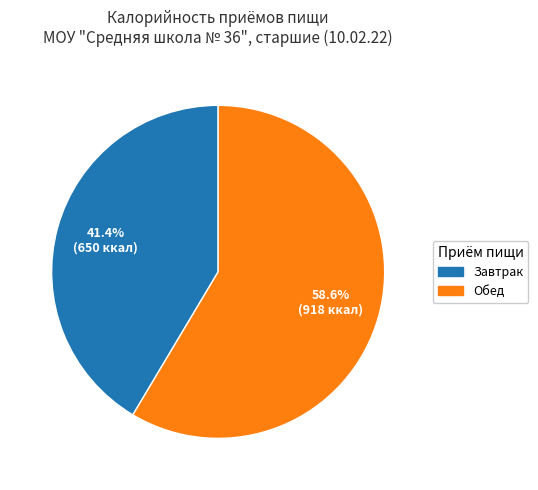

Approximately how many times larger is the value at Обед compared to Завтрак?

1.4